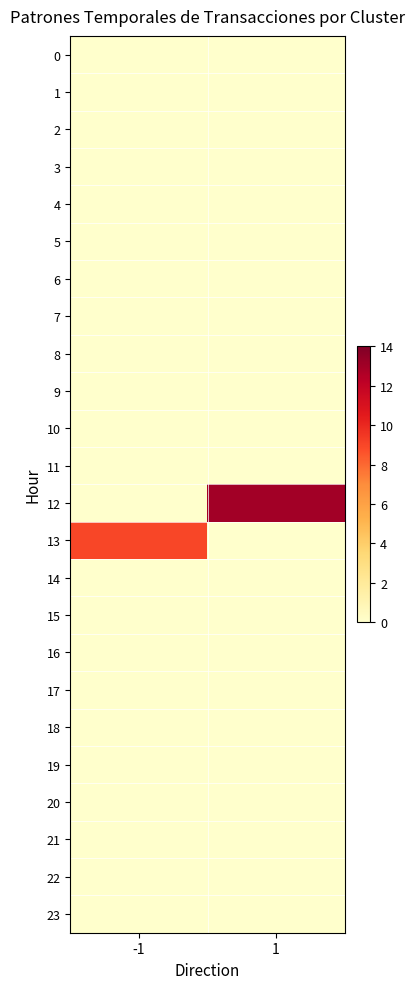

At which category is the sum across all series the highest?

1